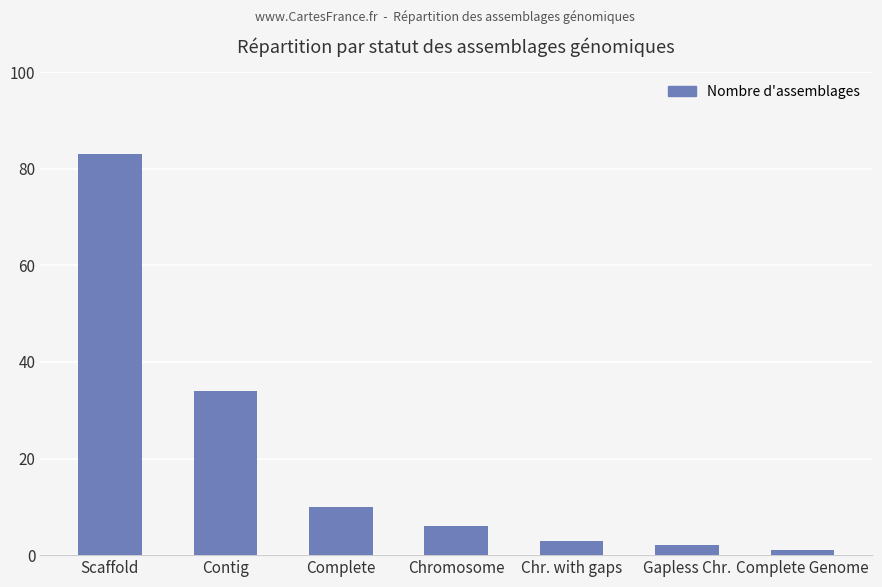

Between Gapless Chr. and Complete, which is larger?

Complete